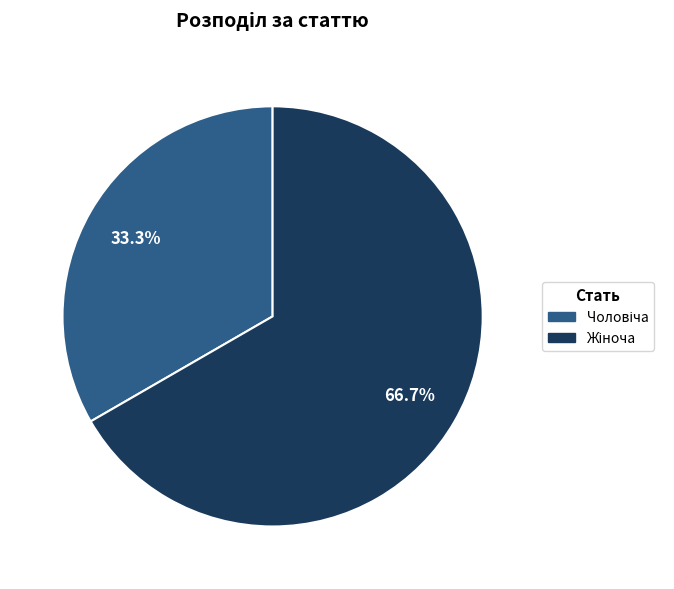

Is there a majority slice in this chart?

Yes